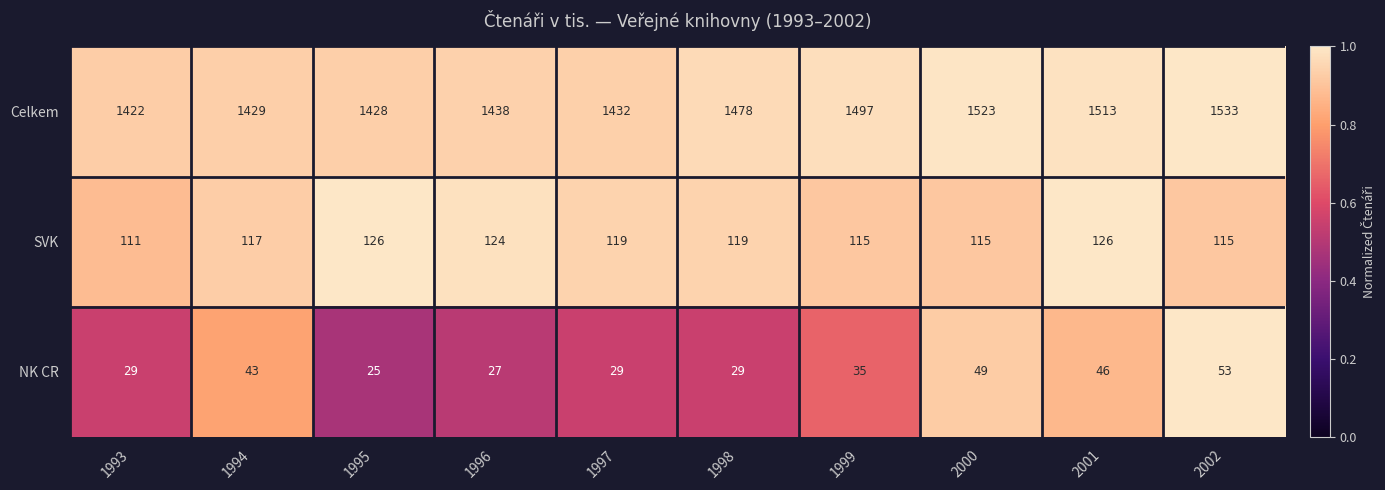

At which category is the sum across all series the highest?

2002